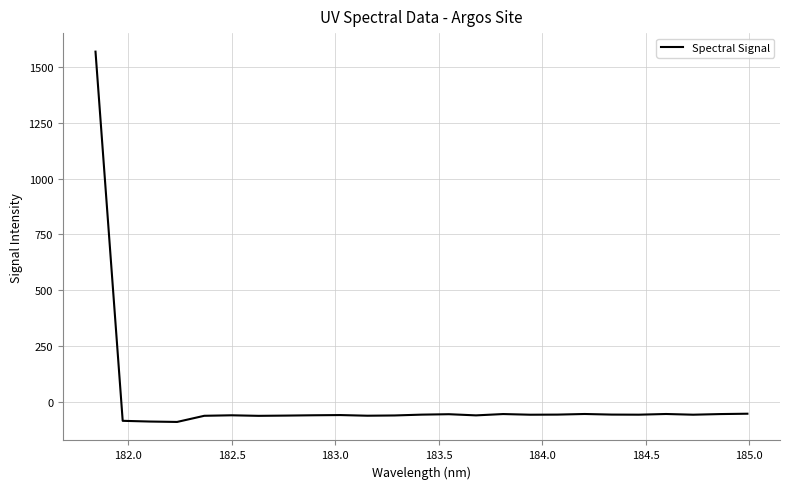

What is the greatest value displayed?

1568.9